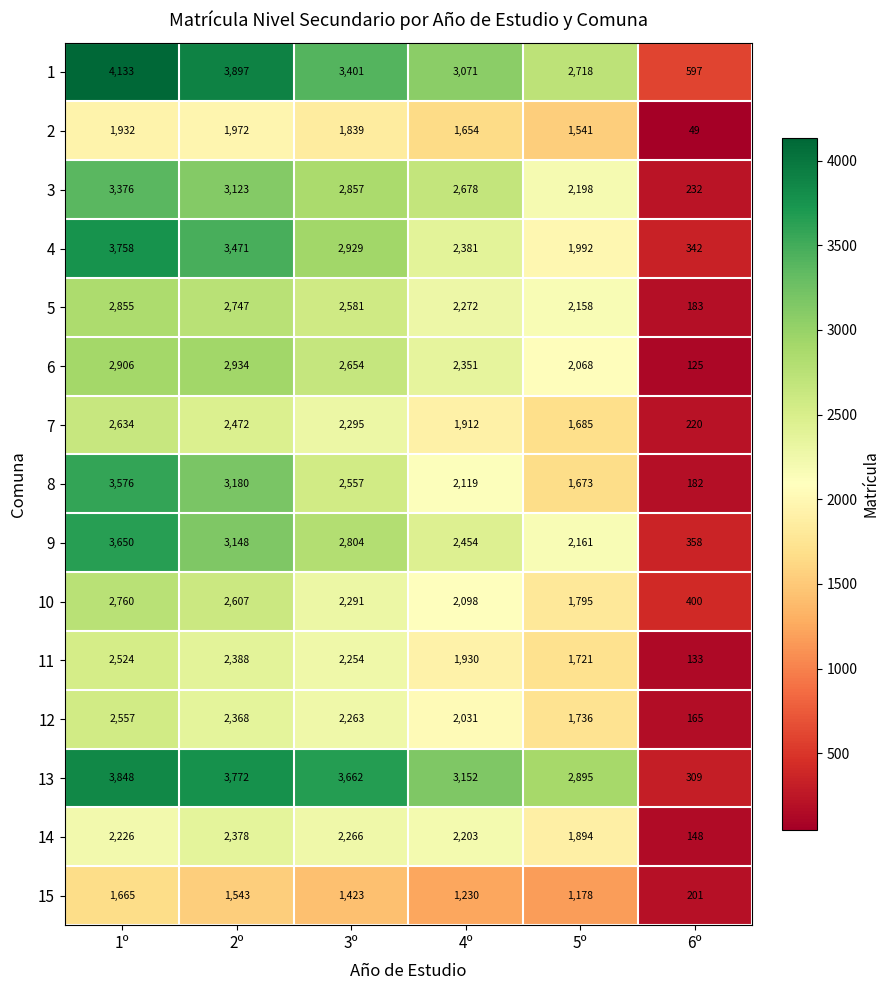

What is the difference between the maximum and second lowest values in the 6 series?

866